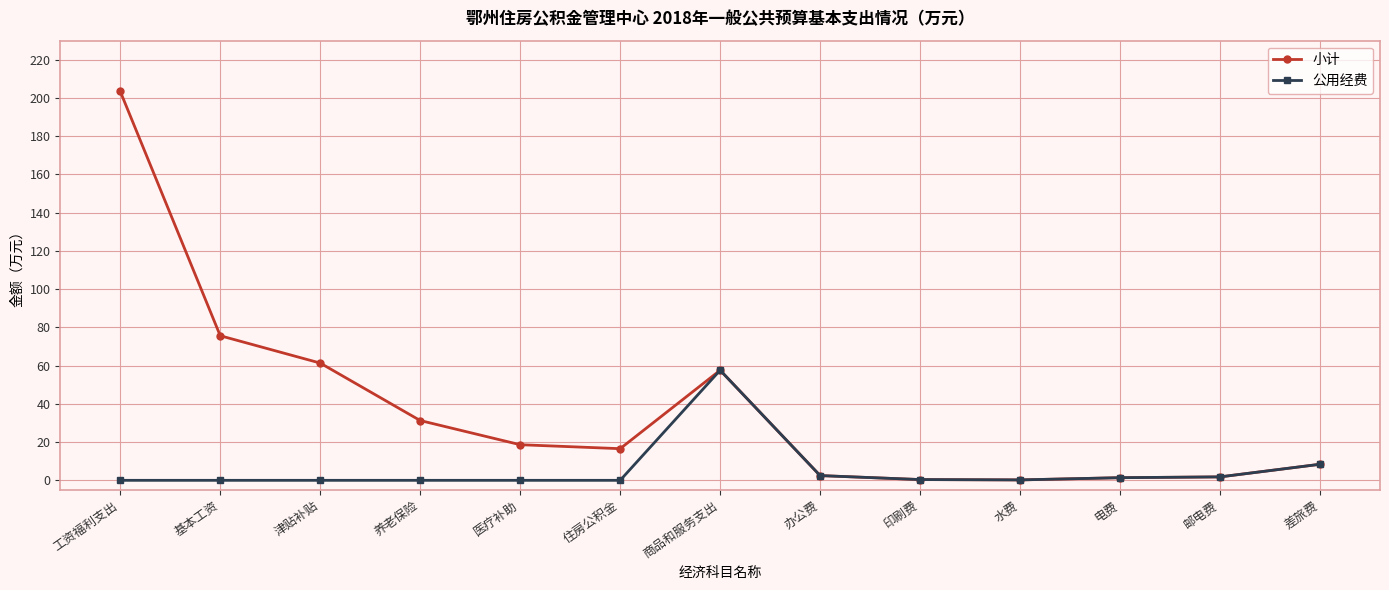

Is it true that 小计 equals 8.4 at 差旅费?

True